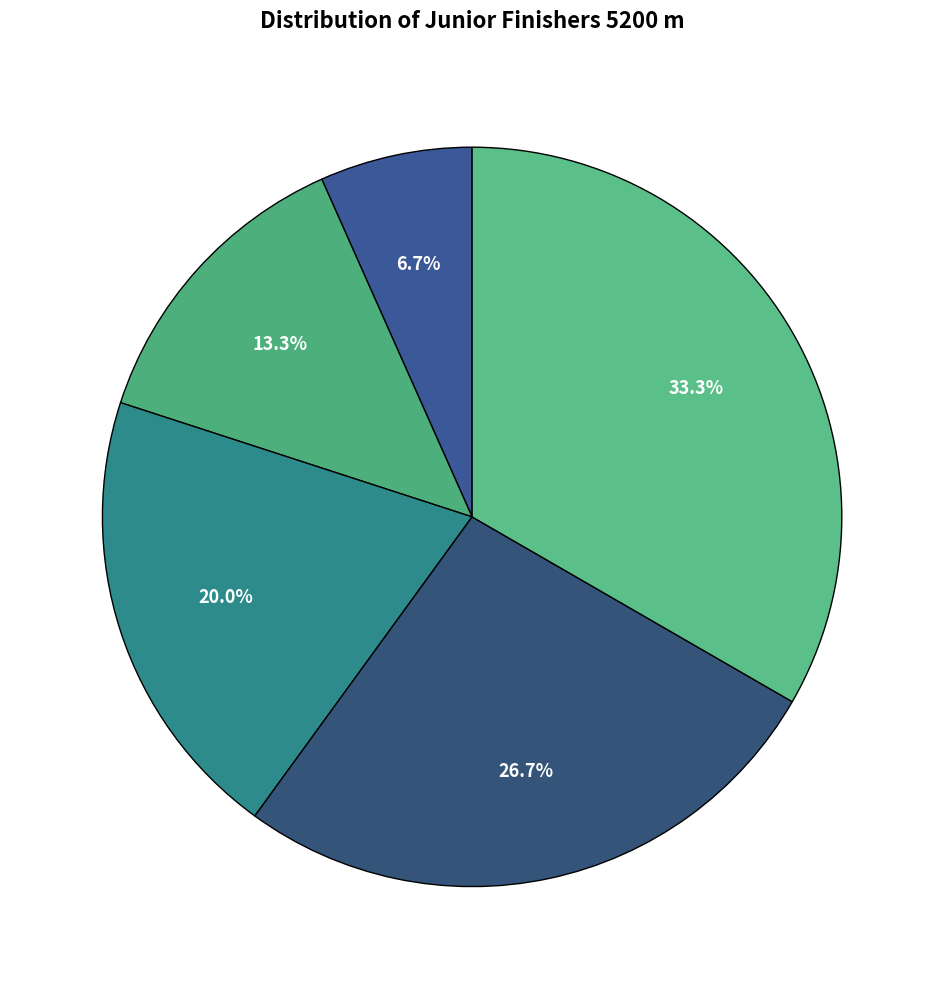

How many slices are in this pie chart?

5